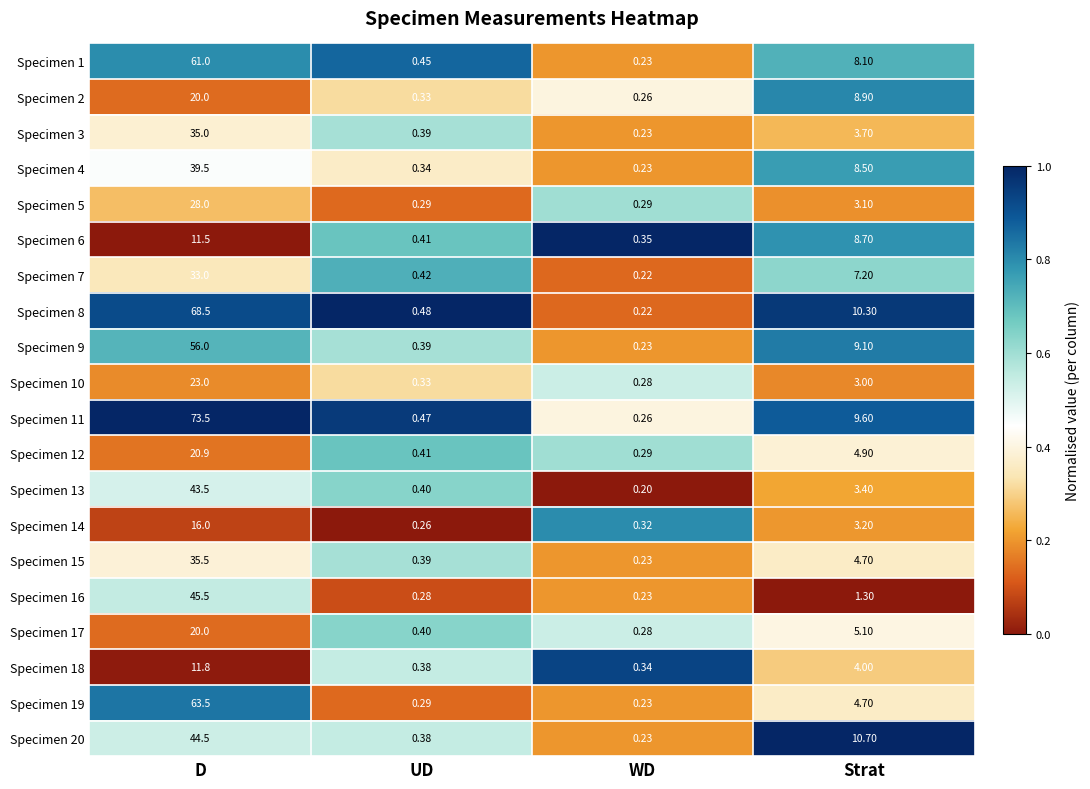

Where is Specimen 18 nearest to the value 6?

Strat